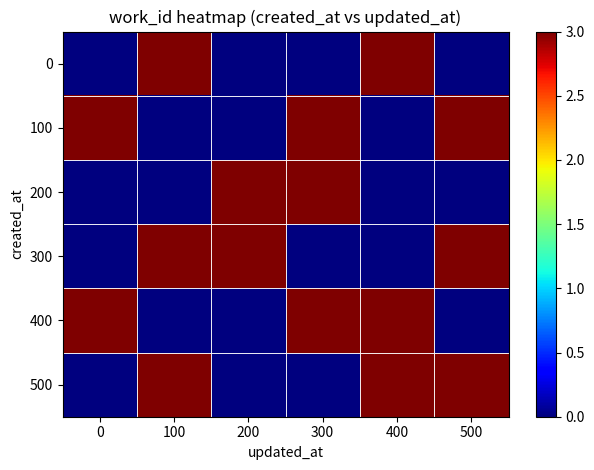

Which series has the largest total across all categories?

100